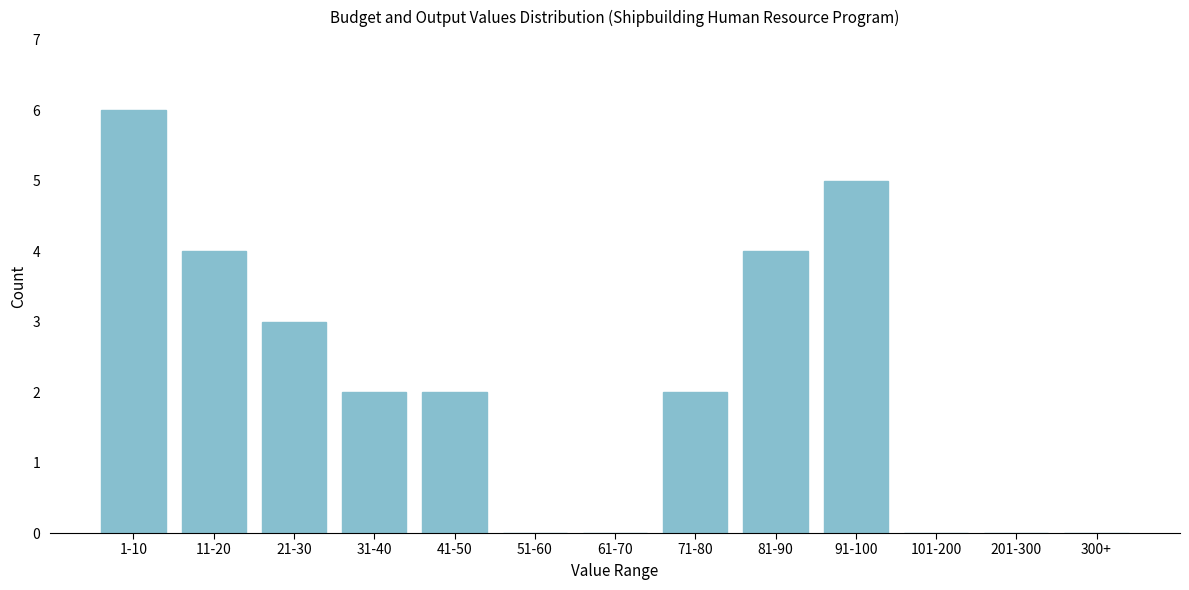

Reading left to right, extract all data points from this chart.

1-10=6	11-20=4	21-30=3	31-40=2	41-50=2	51-60=0	61-70=0	71-80=2	81-90=4	91-100=5	101-200=0	201-300=0	300+=0